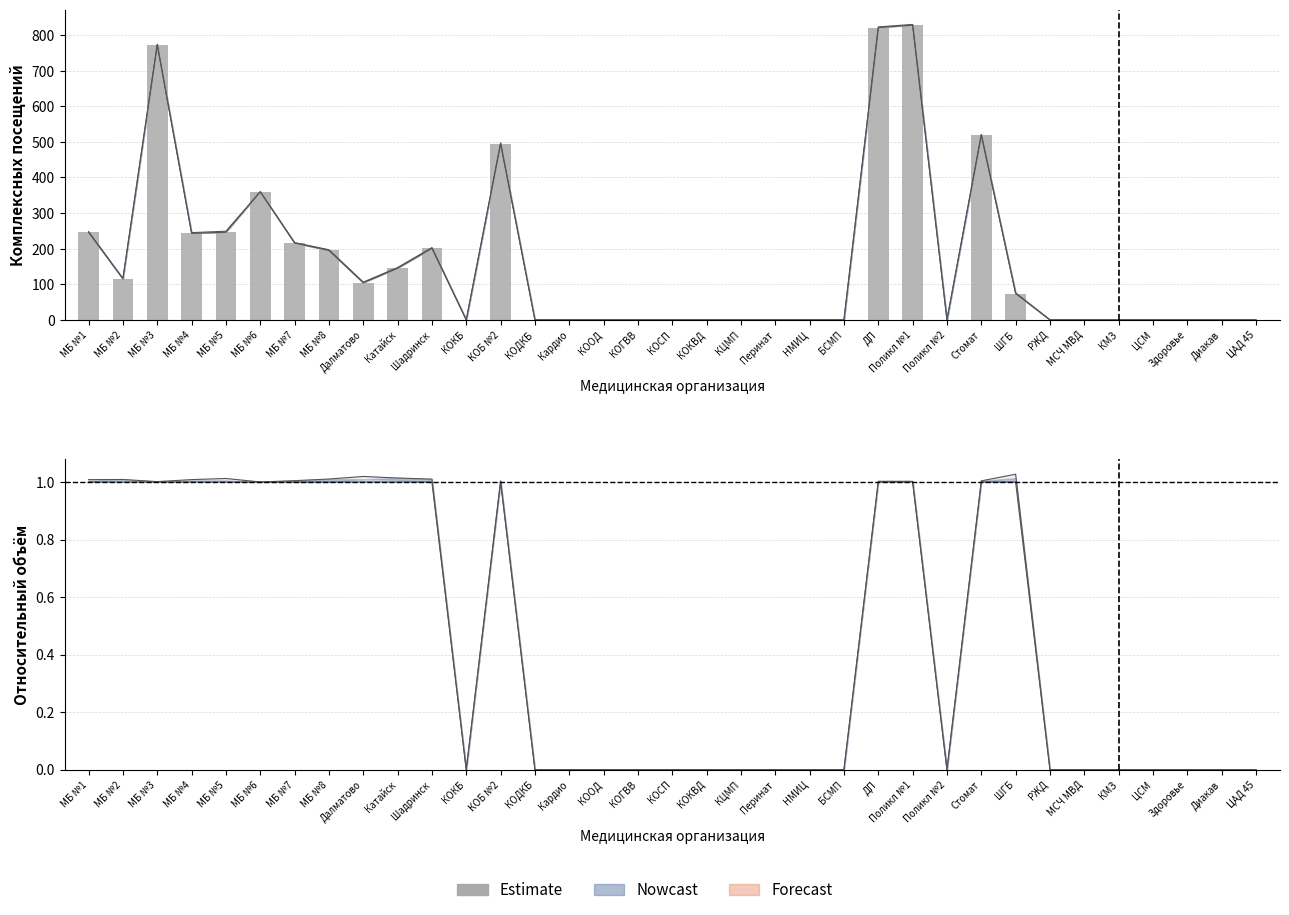

What is the value of the 27th bar from the left?

519